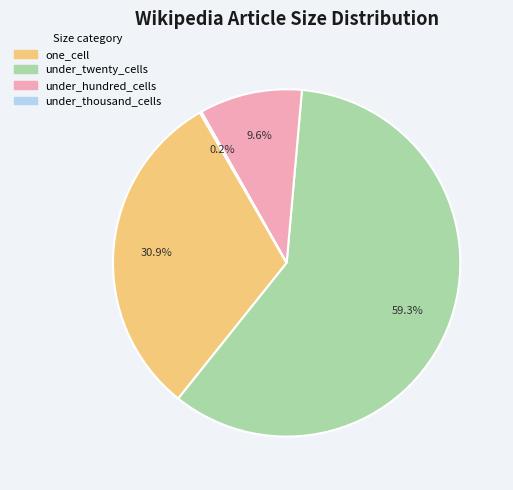

Is there any slice that represents more than half of the pie?

Yes